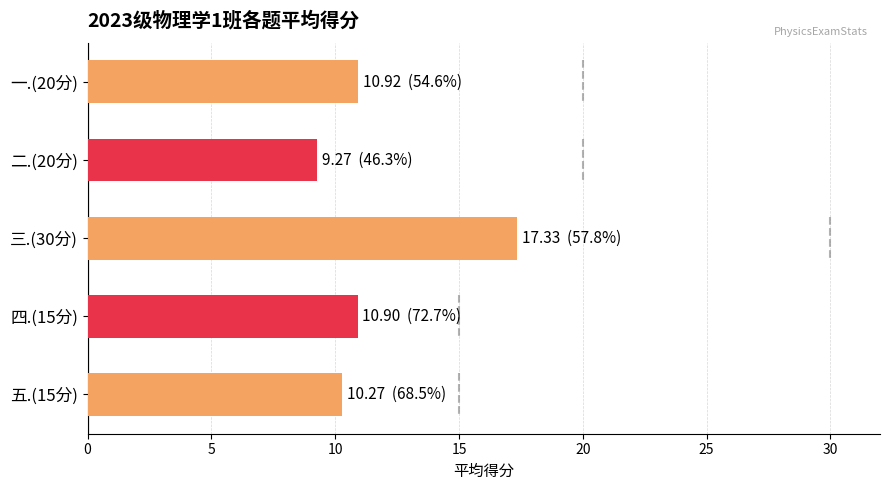

The value at 五.(15分) is 14.8. True or false?

False